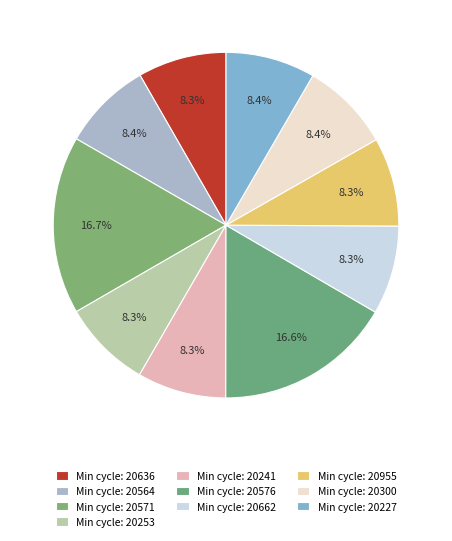

Count the number of slices in the pie.

10